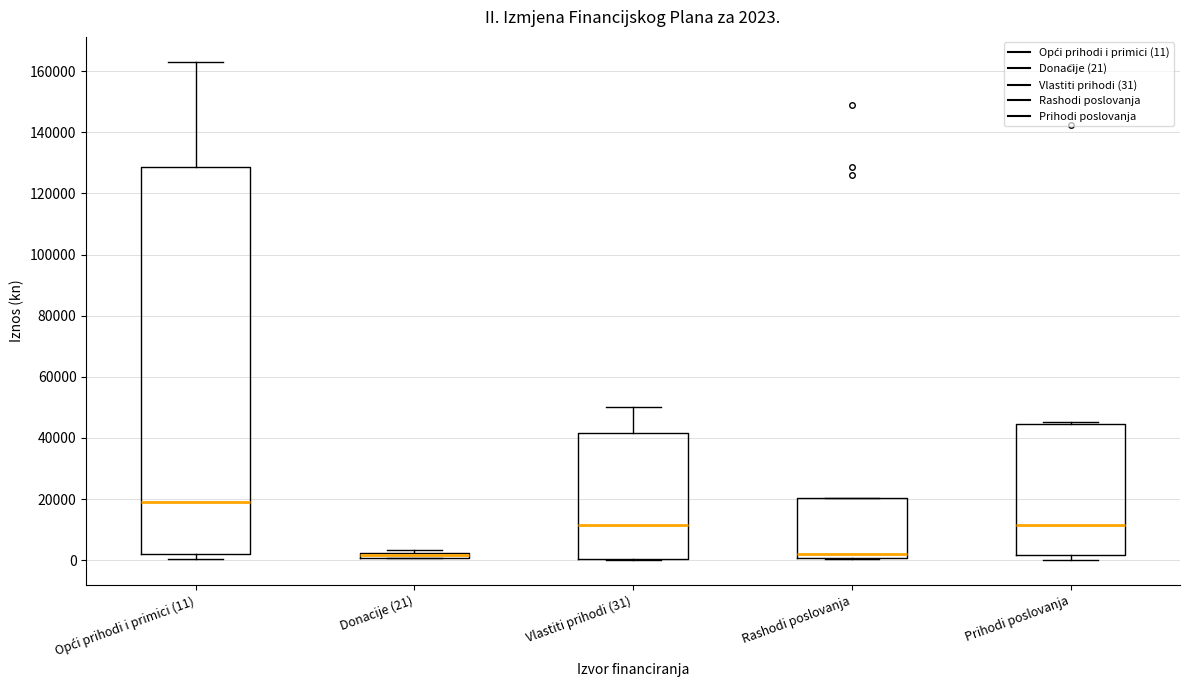

Which box's median line is the highest?

Opći prihodi i primici (11)